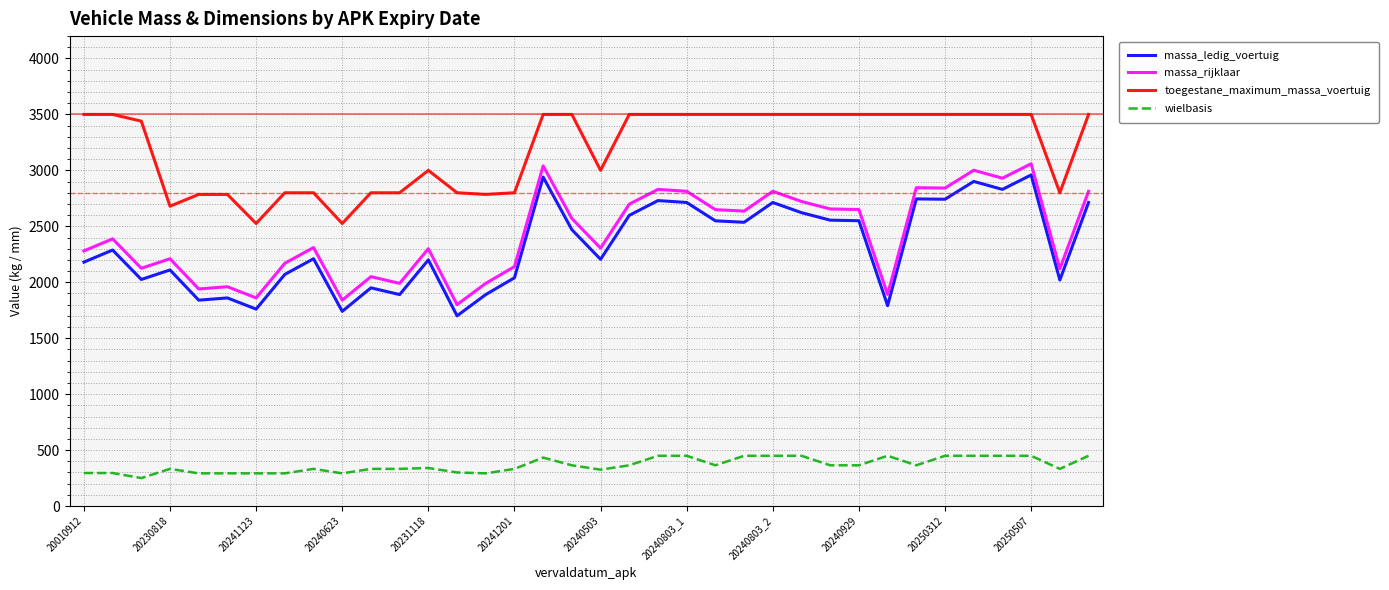

True or false: massa_rijklaar and wielbasis cross at least once.

False